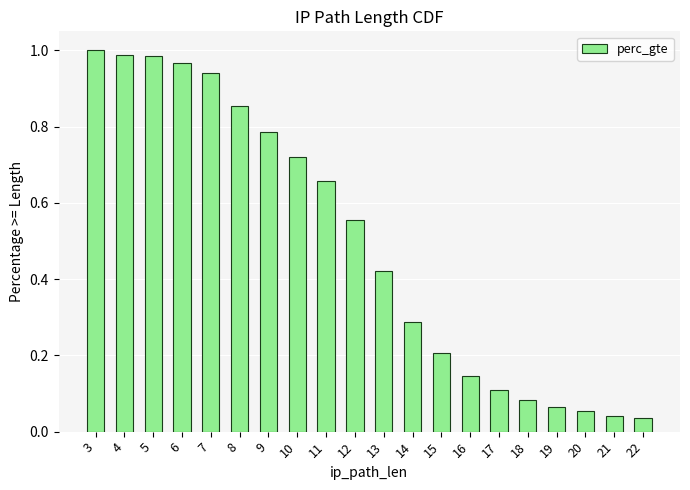

What is the average value?

0.5